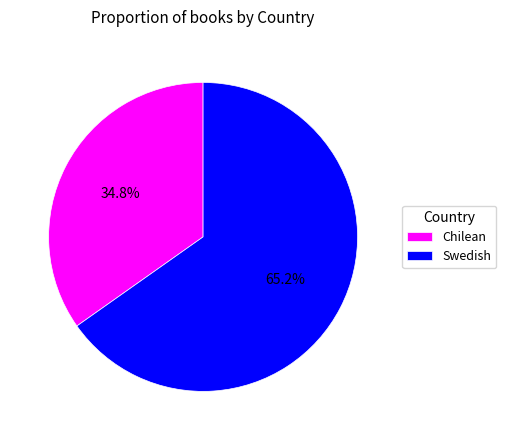

Which category has the biggest portion of the pie?

Swedish